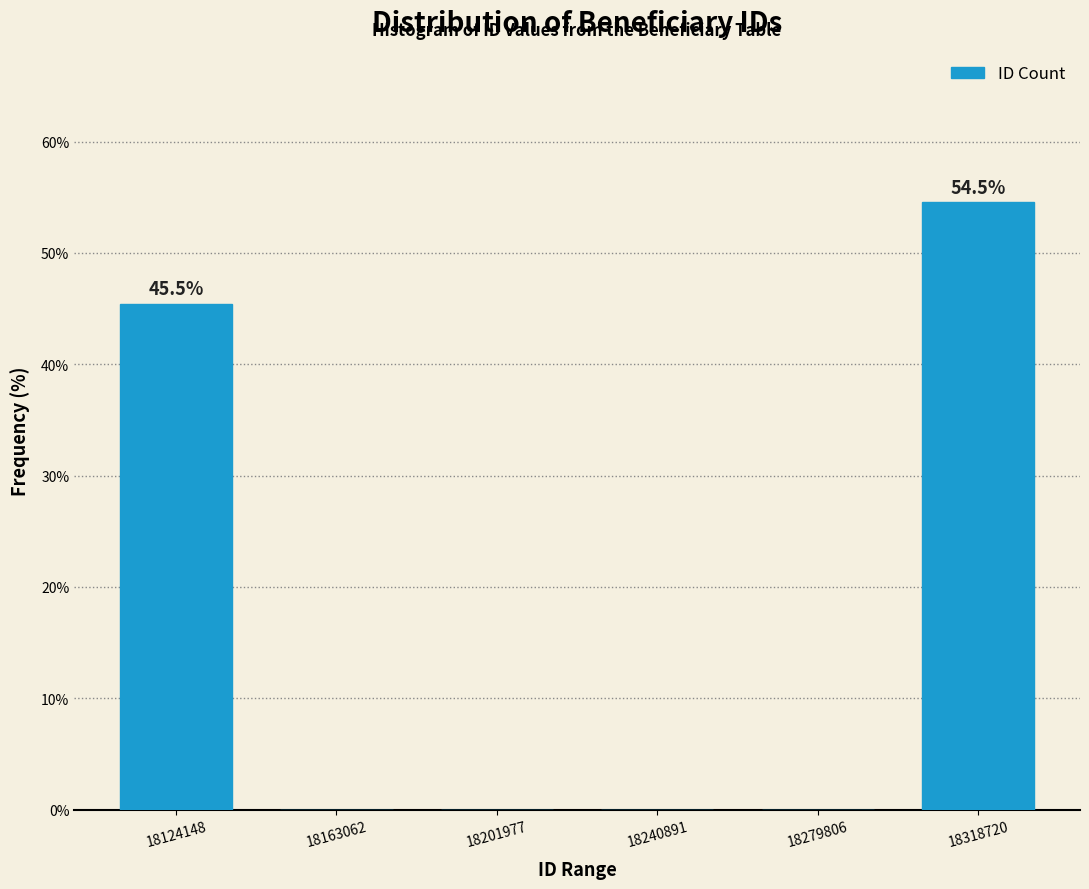

Reading left to right, extract all data points from this chart.

18124148=45.5	18163062=0.0	18201977=0.0	18240891=0.0	18279806=0.0	18318720=54.5